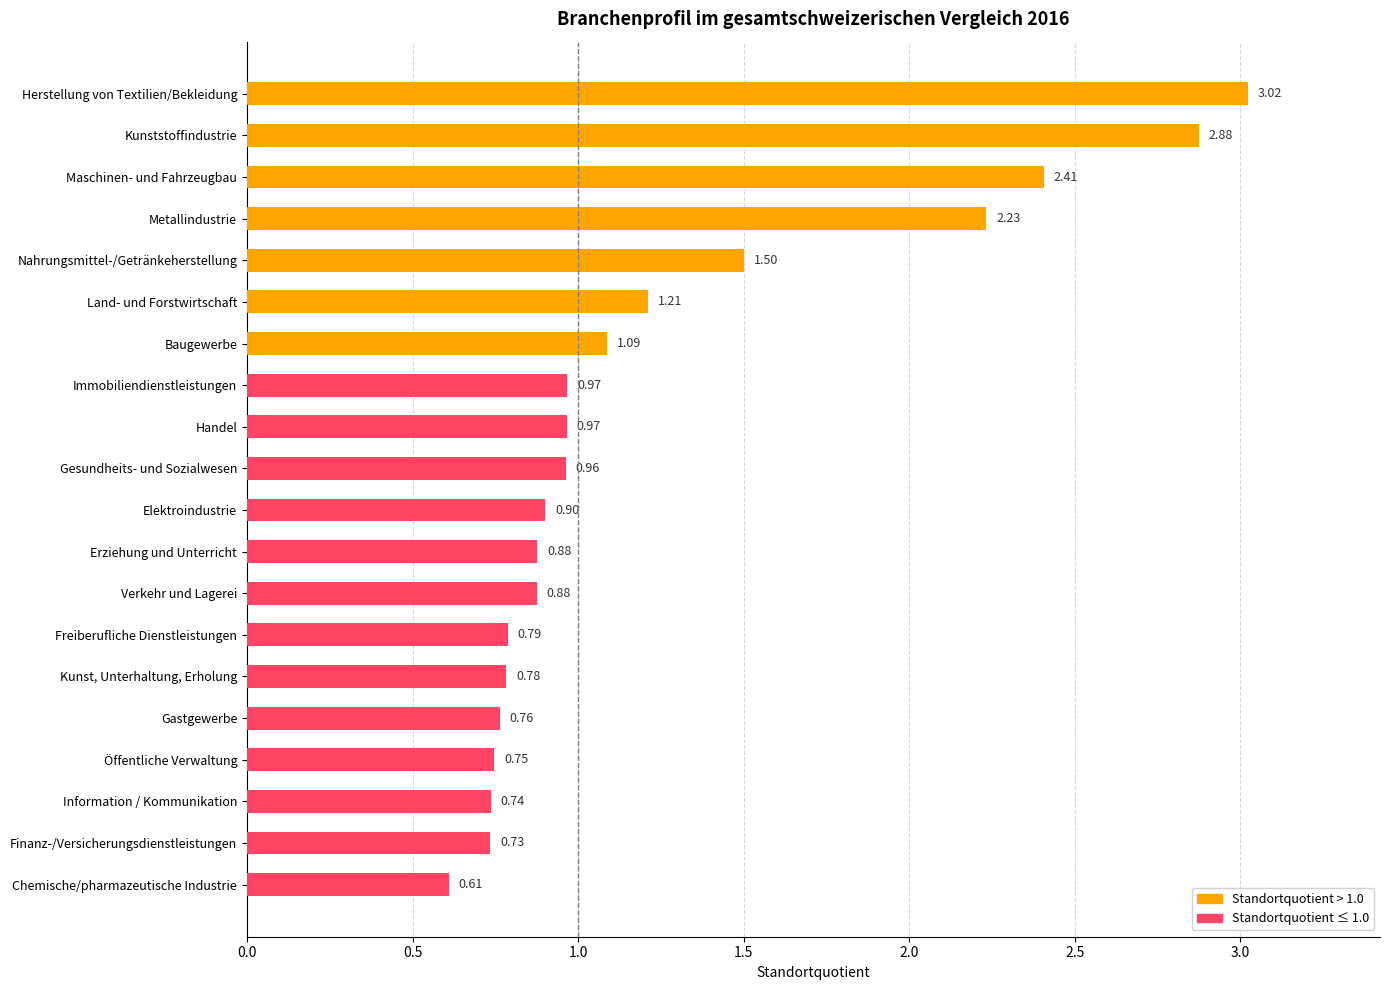

Rank the series by their average value, from lowest to highest.

Standortquotient ≤ 1.0 (unterrepräsentiert), Standortquotient > 1.0 (überrepräsentiert)